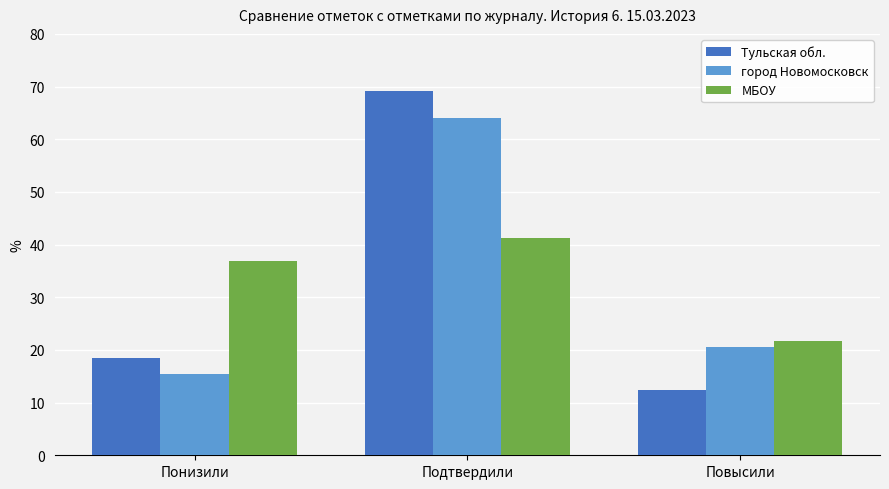

The Тульская обл. series shows 18.4 at Понизили. True or false?

True